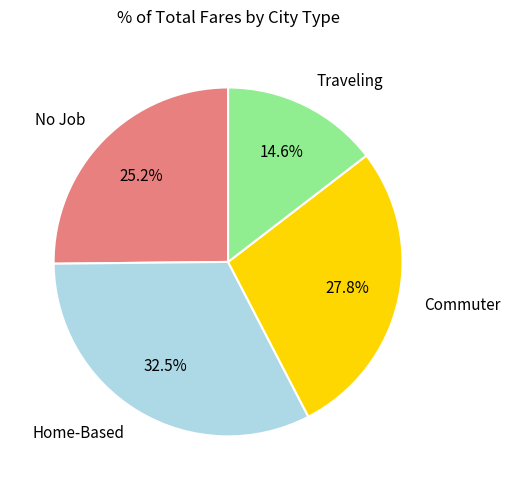

How many slices are in this pie chart?

4